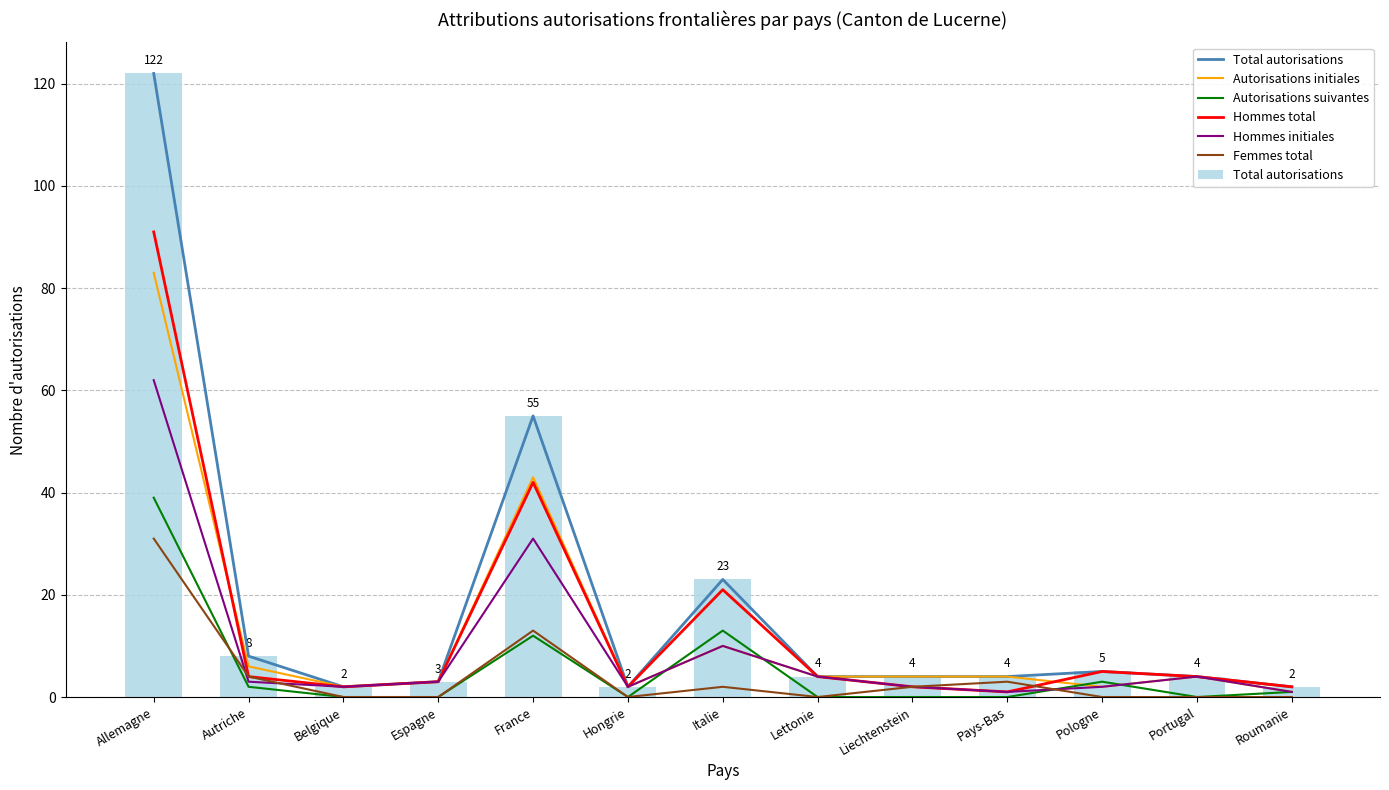

What is the average value of the Femmes total series?

4